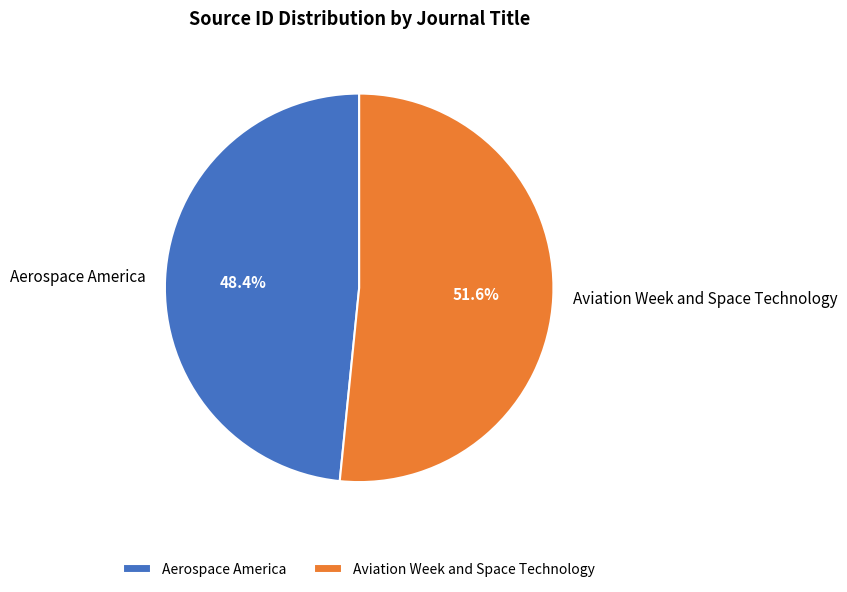

What percentage is the Aviation Week and Space Technology slice, to the nearest percent?

52%